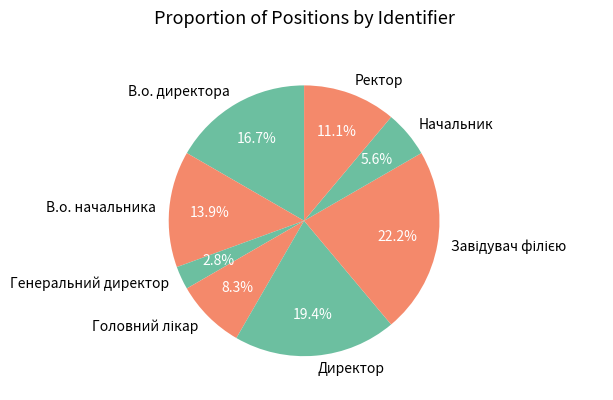

Between В.о. начальника and Начальник, which is larger?

В.о. начальника